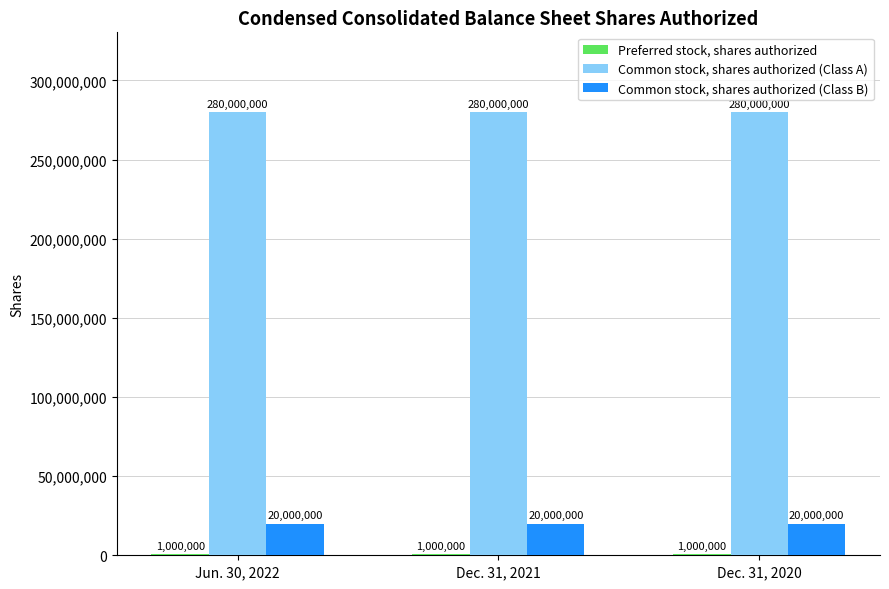

What is the total value across all series at Dec. 31, 2021?

301000000